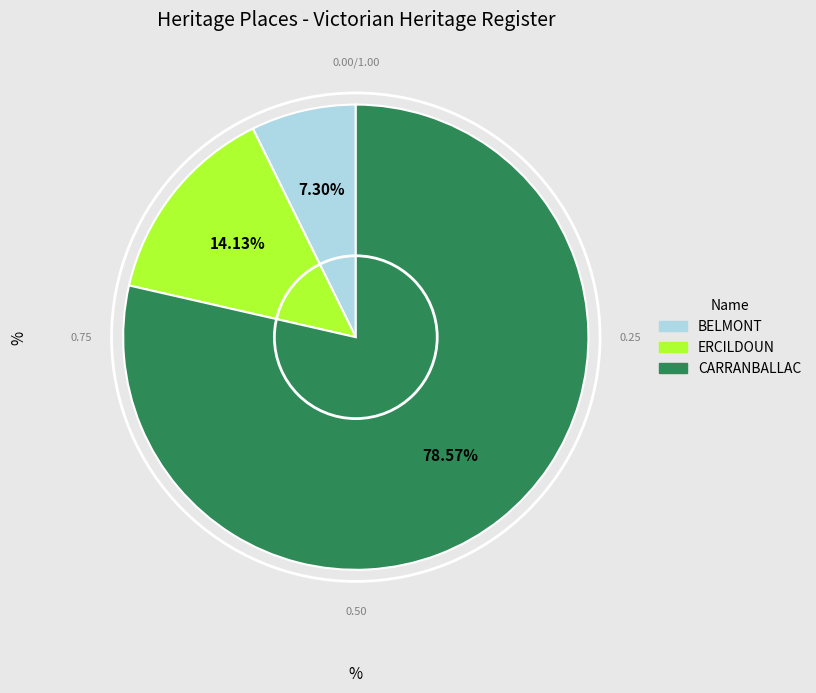

Does any single category account for the majority?

Yes